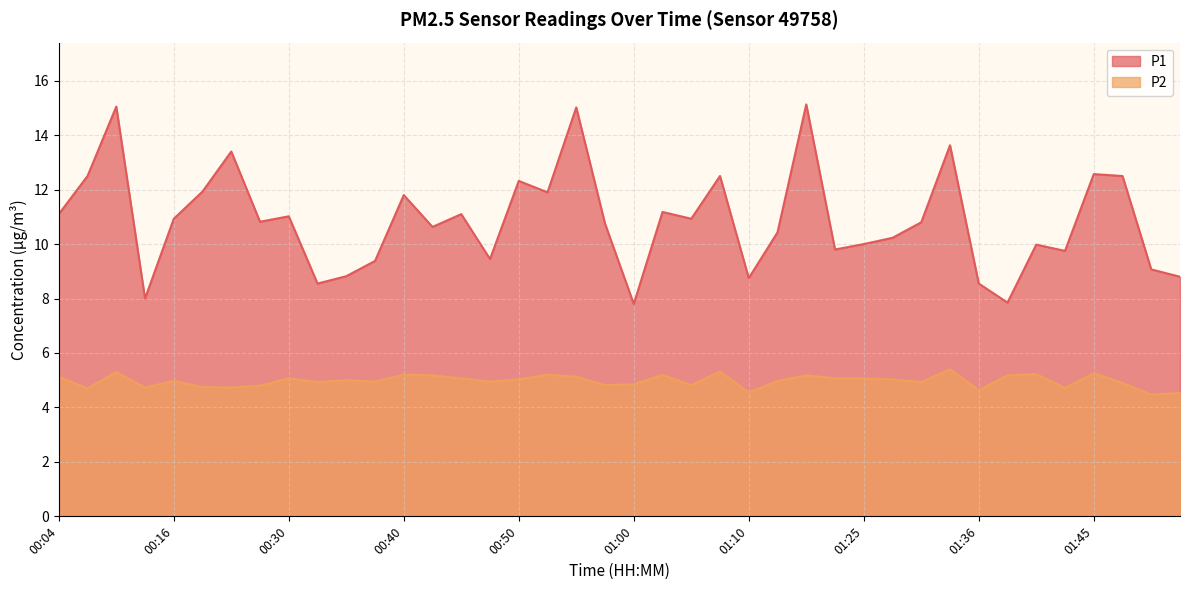

At which label does P1 reach its minimum?

01:00